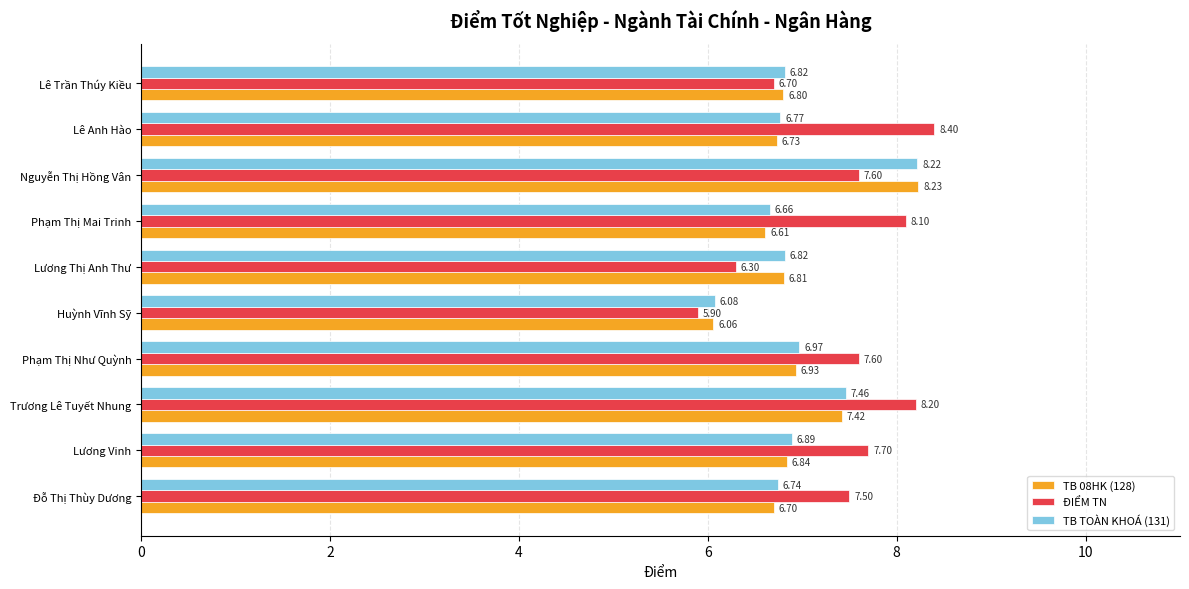

At which category is the sum across all series the highest?

Nguyễn Thị Hồng Vân